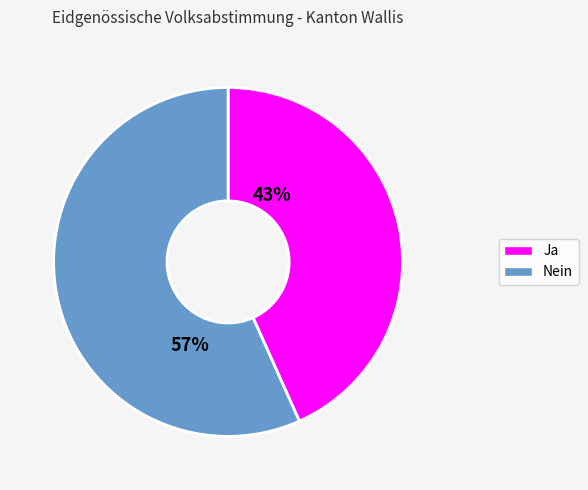

The Nein slice represents 57% of the pie. True or false?

True